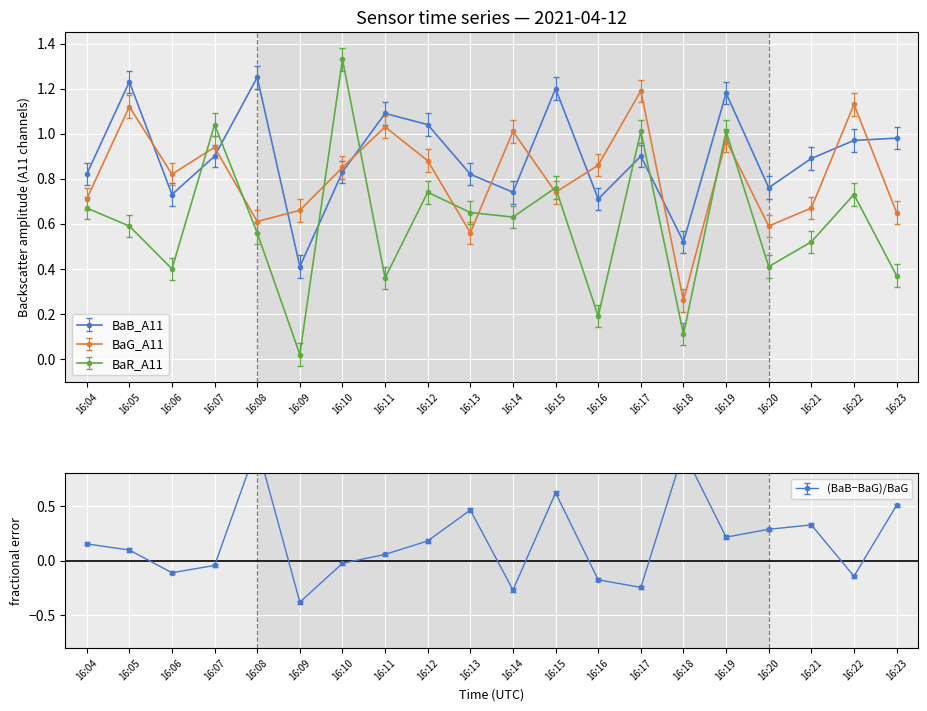

How many times do BaG_A11 and BaB_A11 cross each other?

10